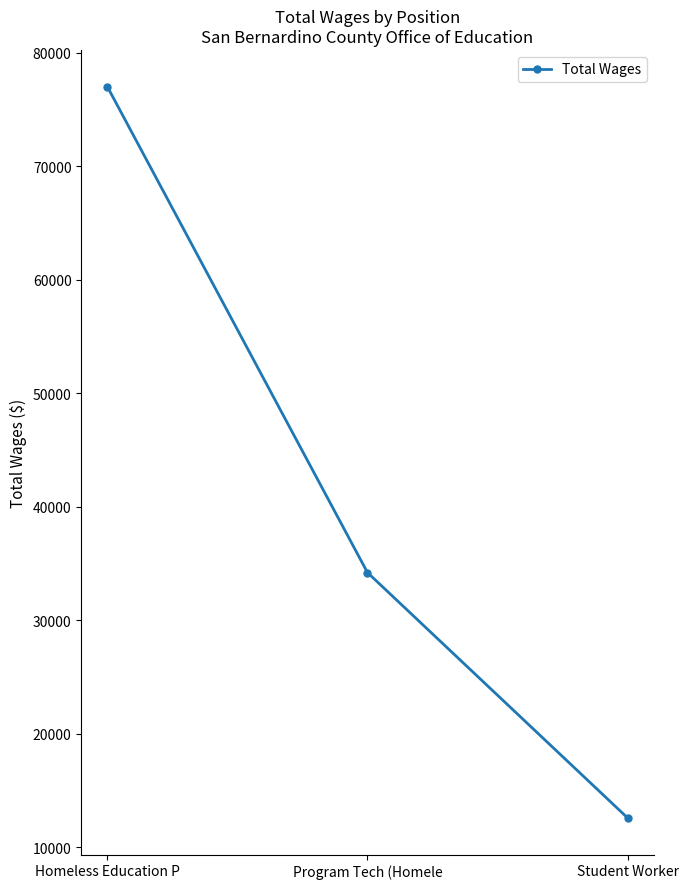

How many categories are shown in the chart?

3